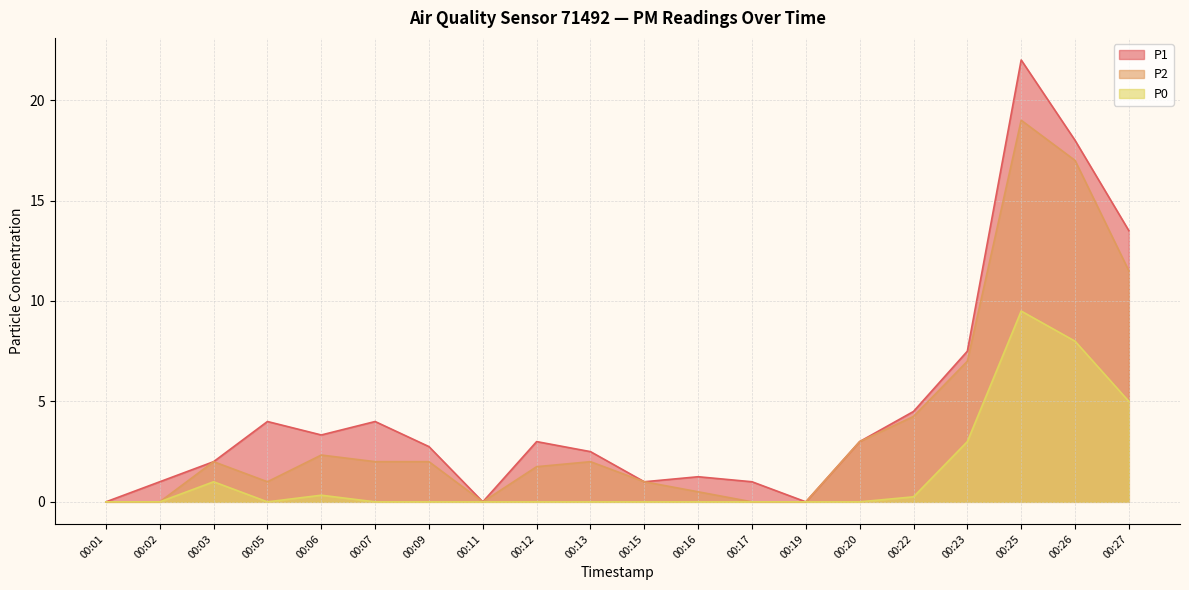

What is the total value across all series at 00:12?

4.8